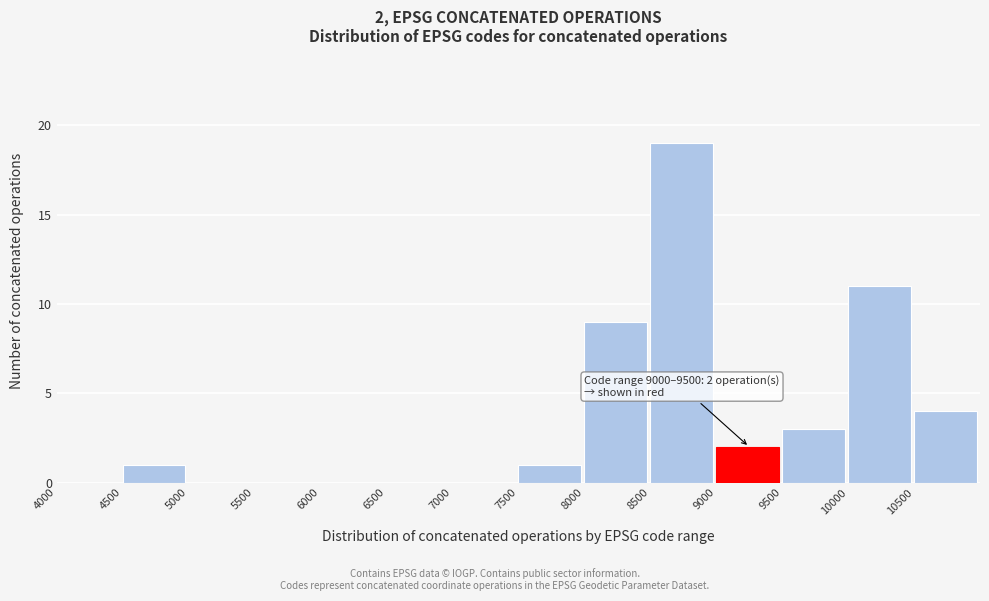

Which range on the x-axis has the tallest bar?

8500 to 9000